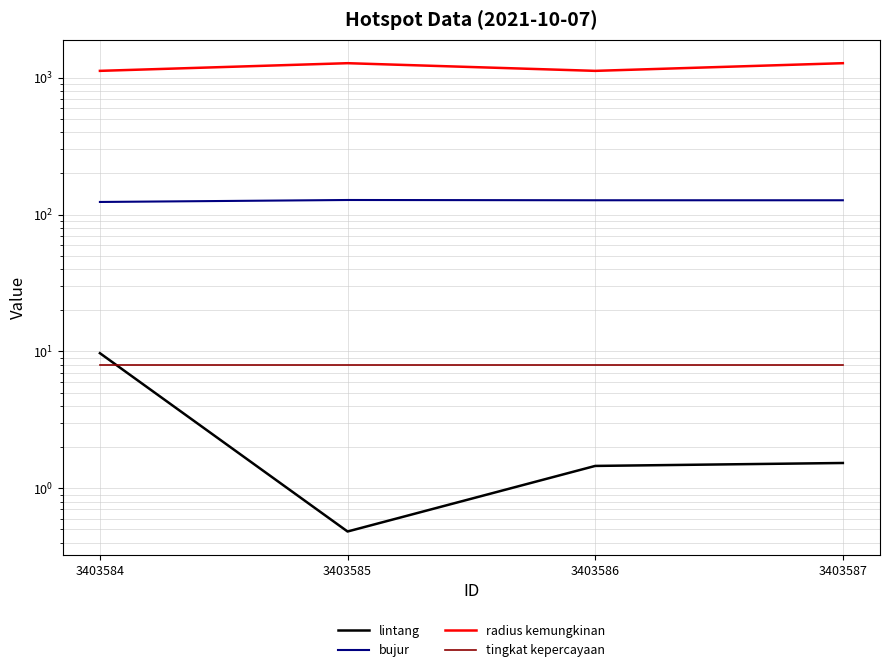

What is the total value across all series at 3403585?

1416.5